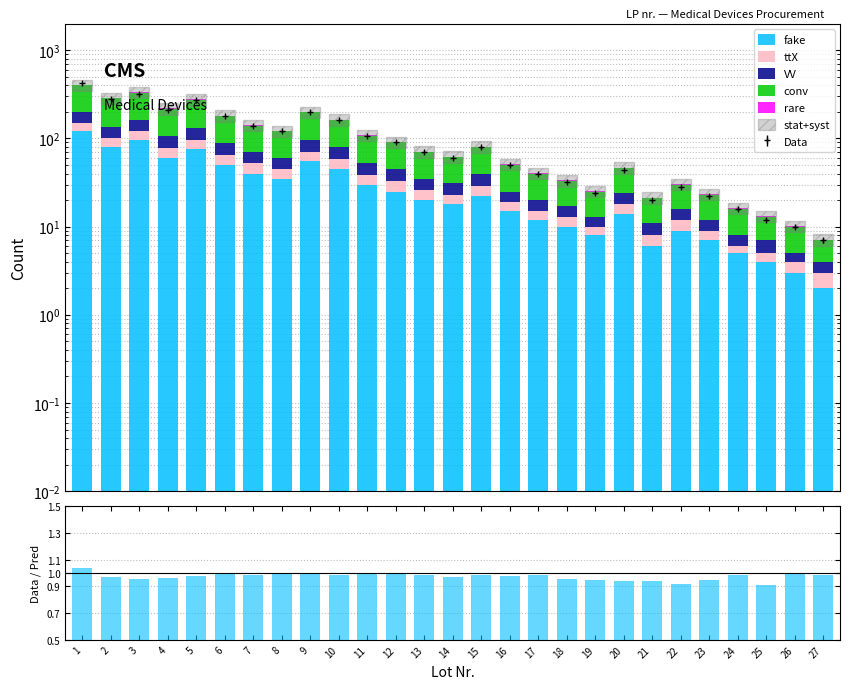

The value of fake at 19 is 13.9. True or false?

False